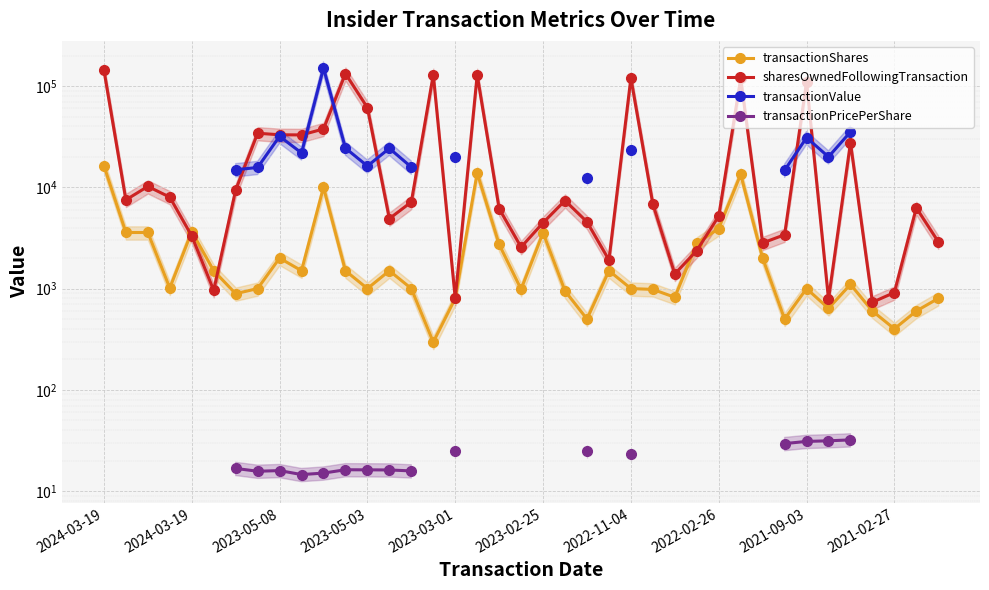

True or false: sharesOwnedFollowingTransaction has more than 1 interior local peaks.

True